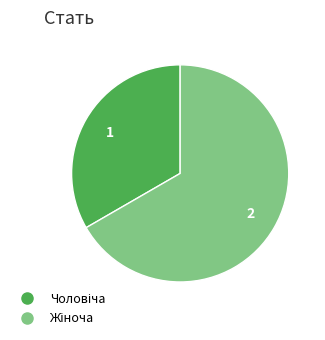

Which category has the smallest portion of the pie?

Чоловіча